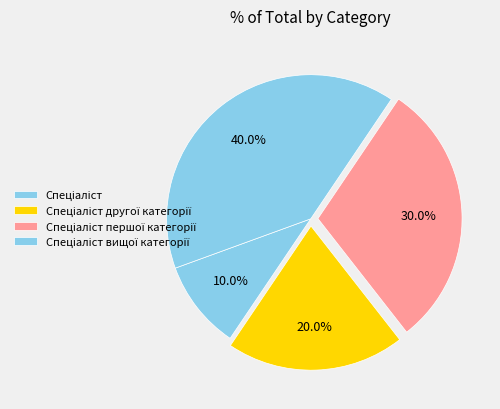

Is the sum of Спеціаліст вищої категорії and Спеціаліст greater than half?

No